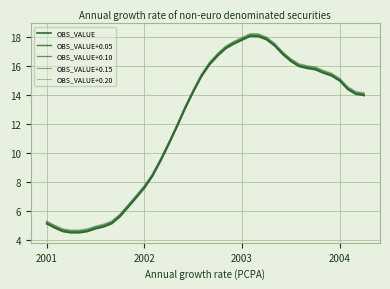

How many lines are shown in the chart?

5